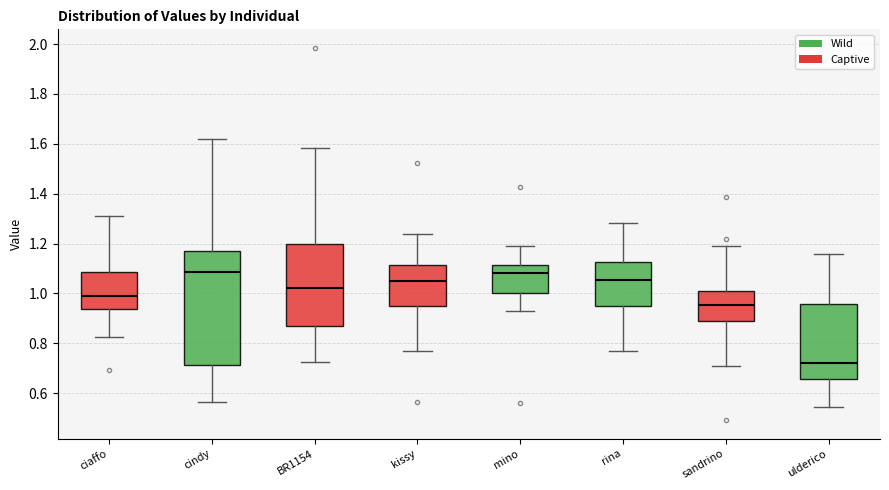

Reading left to right, transcribe this box plot: for each box, give where its median line is, the range the box spans, and where its two whiskers end, as read against the y-axis. The values are not printed on the chart, so give them approximately, as read against the axis.

ciaffo: median 1.00, box 0.94 to 1.08, whiskers 0.82 to 1.32
cindy: median 1.08, box 0.72 to 1.18, whiskers 0.56 to 1.62
BR1154: median 1.02, box 0.86 to 1.20, whiskers 0.72 to 1.58
kissy: median 1.06, box 0.96 to 1.12, whiskers 0.76 to 1.24
mino: median 1.08, box 1.00 to 1.12, whiskers 0.92 to 1.20
rina: median 1.06, box 0.94 to 1.12, whiskers 0.78 to 1.28
sandrino: median 0.96, box 0.88 to 1.02, whiskers 0.72 to 1.20
ulderico: median 0.72, box 0.66 to 0.96, whiskers 0.54 to 1.16